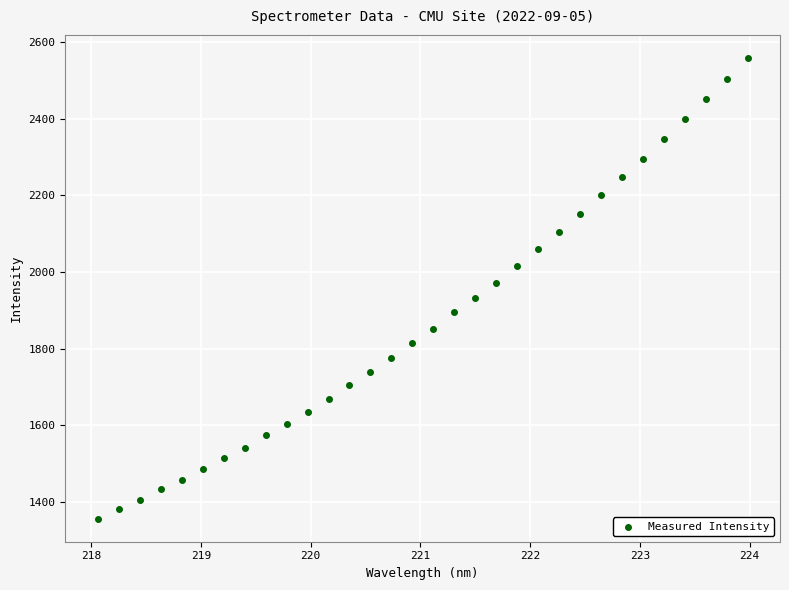

What is the range of Y values (max minus min)?

1203.0